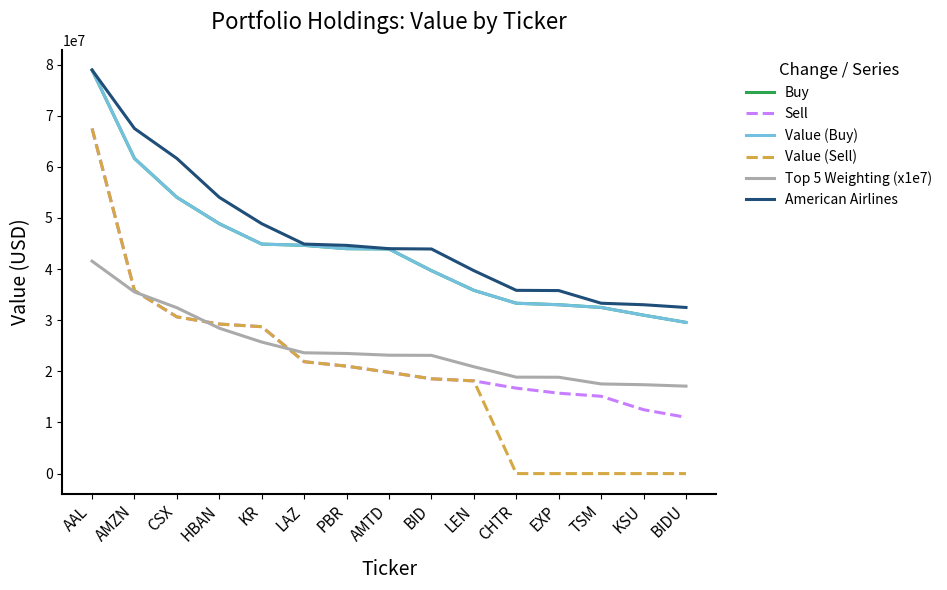

Where do Sell and Top 5 Weighting (x1e7) first cross each other?

AMZN and CSX